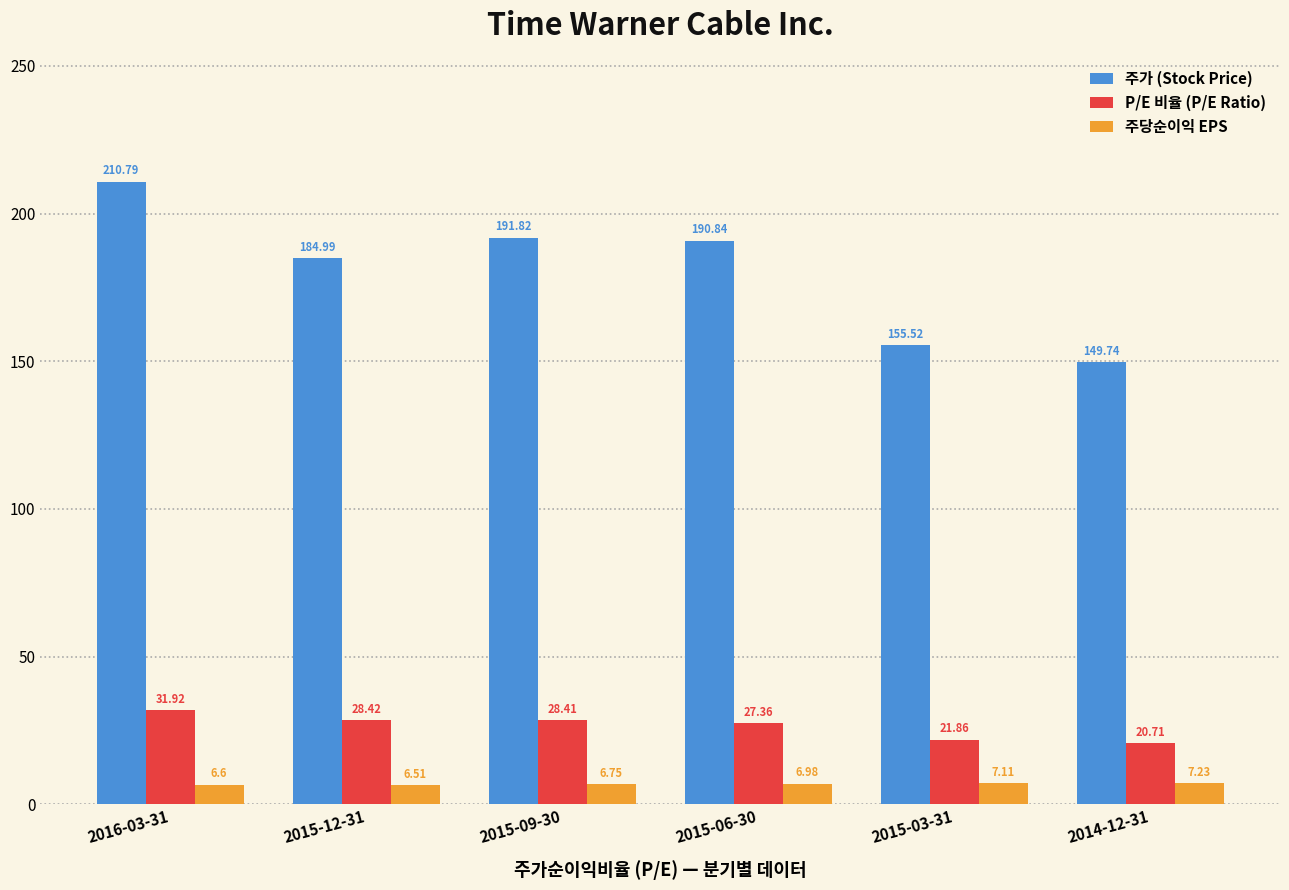

True or false: P/E 비율 (P/E Ratio) has a value of 28.4 at 2015-12-31.

True